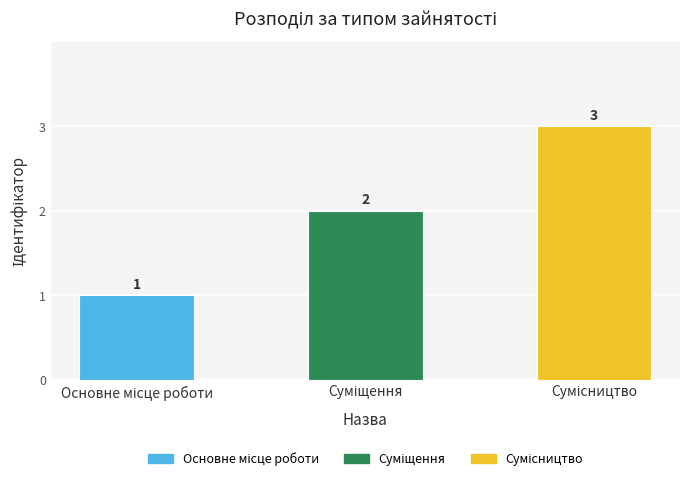

How many data points does each series have?

3